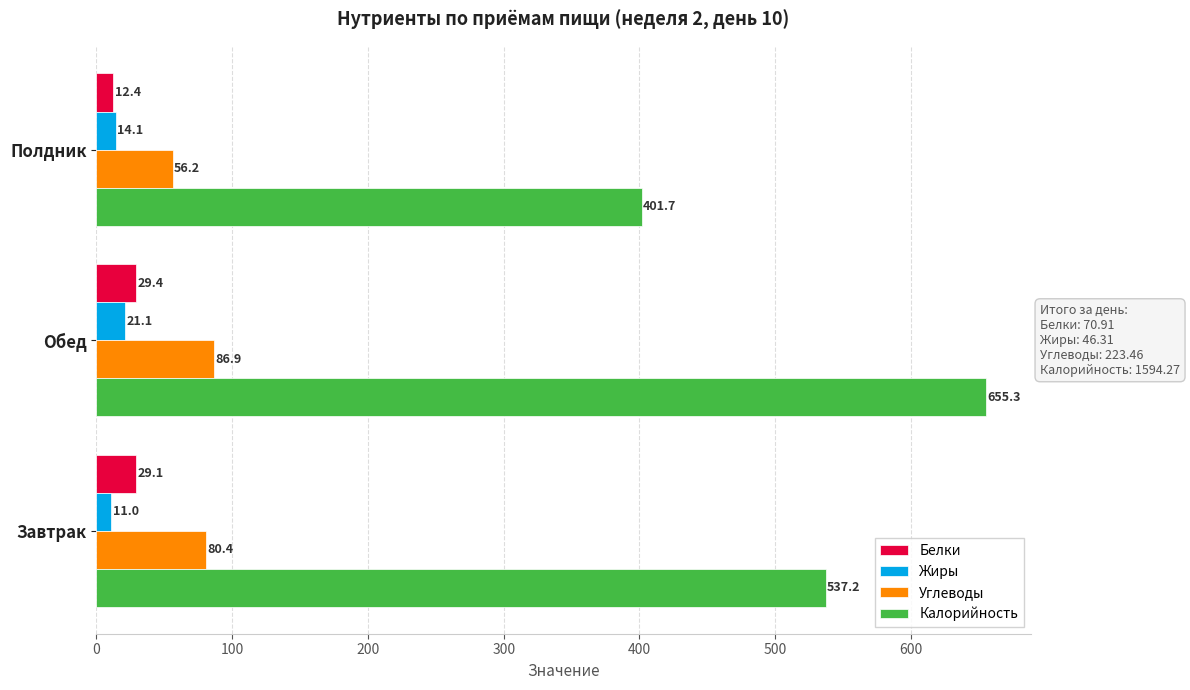

What are all the series names shown in the legend?

Белки, Жиры, Углеводы, Калорийность